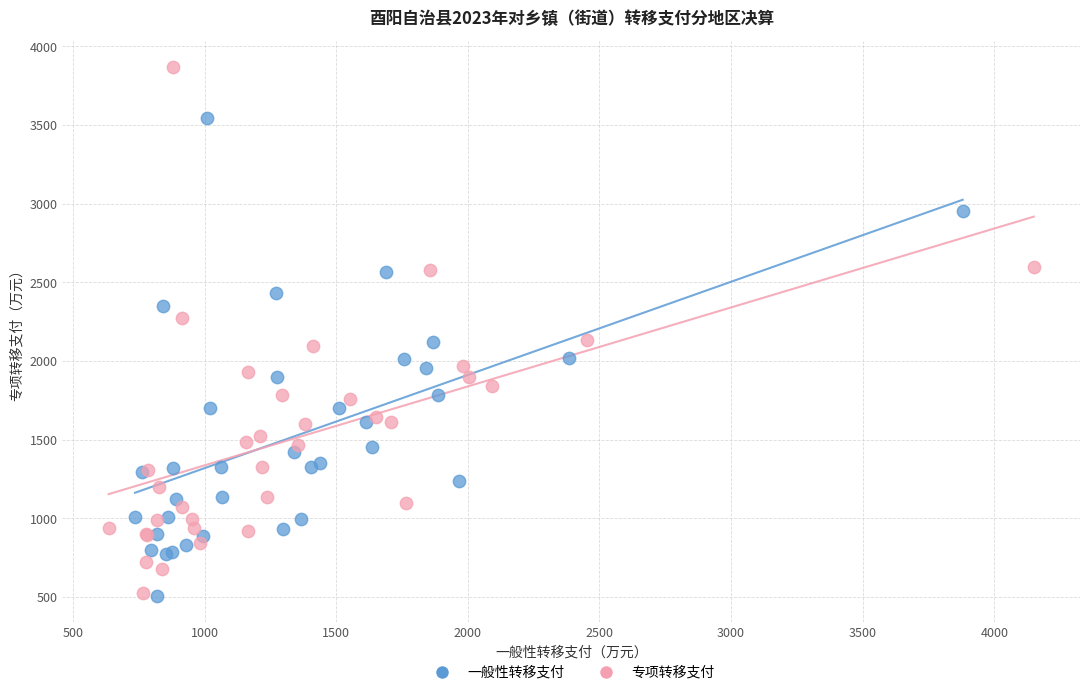

Which series has the widest spread of Y values?

专项转移支付